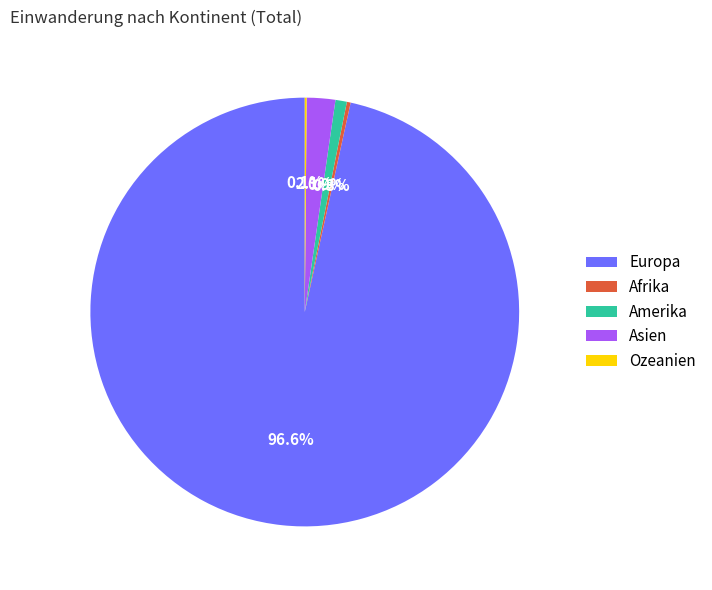

Does Asien represent more than half of the total?

No